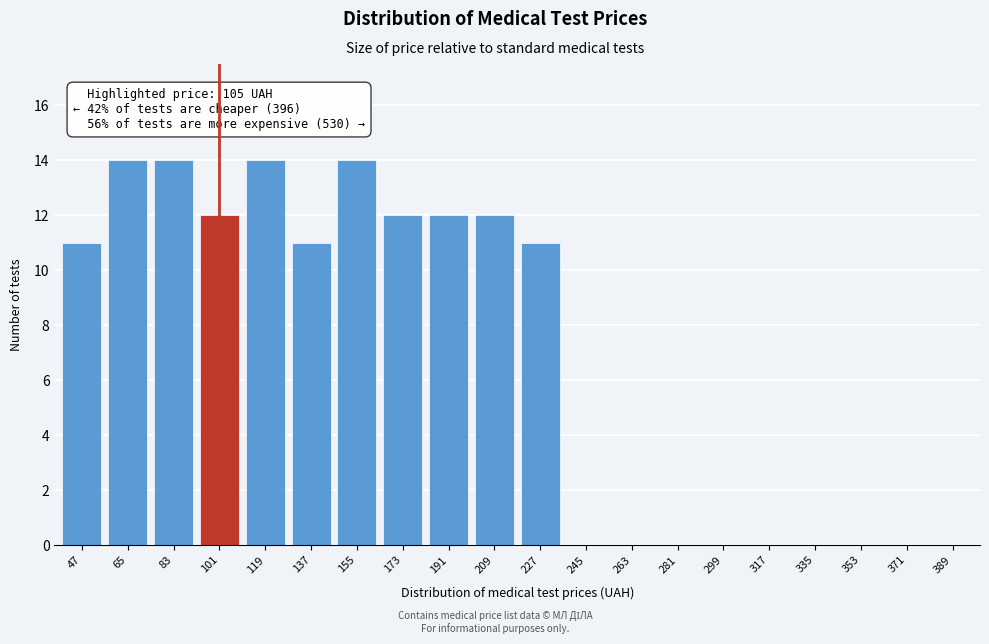

Reading left to right, what are all the values shown in this chart?

47=11	65=14	83=14	101=12	119=14	137=11	155=14	173=12	191=12	209=12	227=11	245=0	263=0	281=0	299=0	317=0	335=0	353=0	371=0	389=0